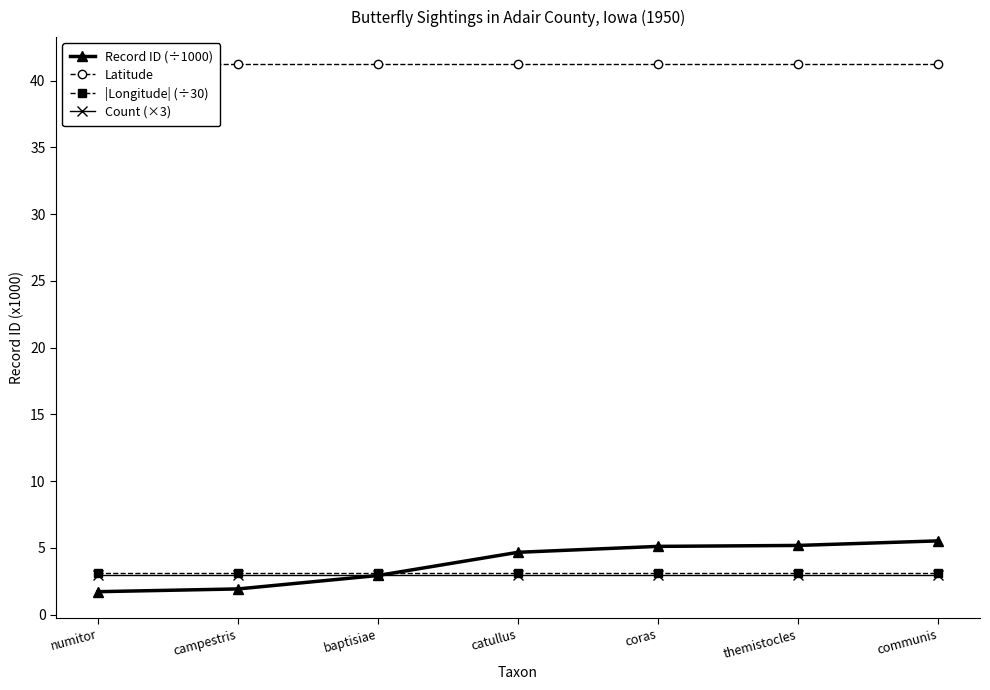

What is the minimum value shown in the chart?

1.7